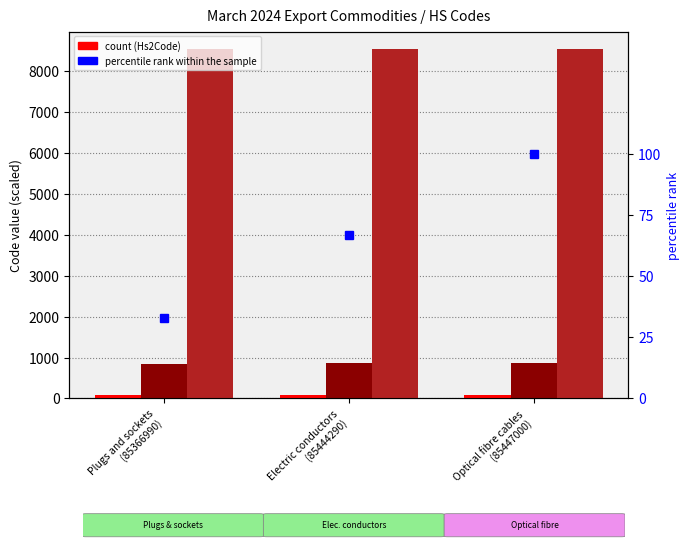

List the labels in order of Hs2Code (raw) value, smallest first.

Plugs and sockets
(85366990), Electric conductors
(85444290), Optical fibre cables
(85447000)